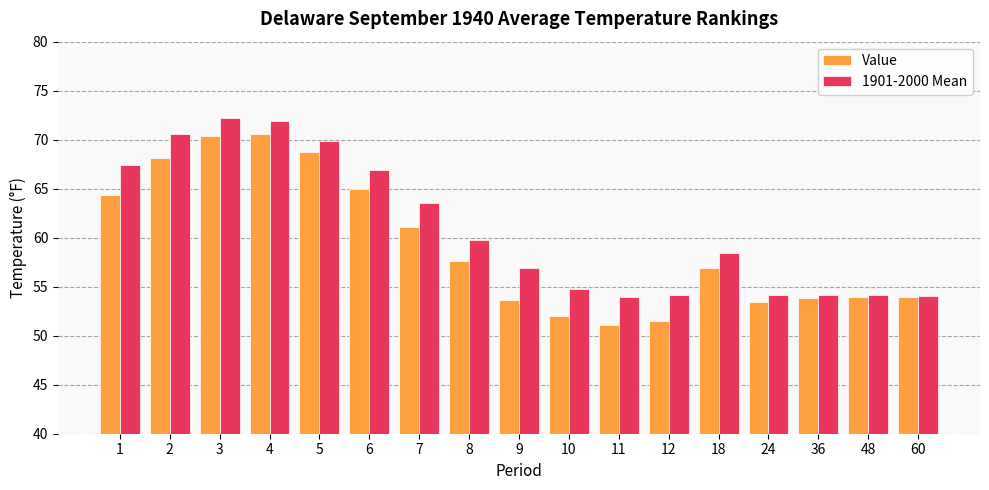

Which series has the largest total across all categories?

1901-2000 Mean